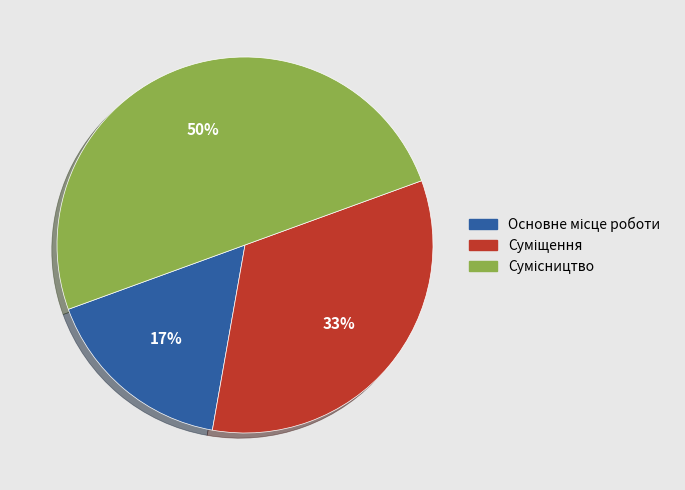

To the nearest percent, what is the difference between the largest and smallest slice percentages?

33%